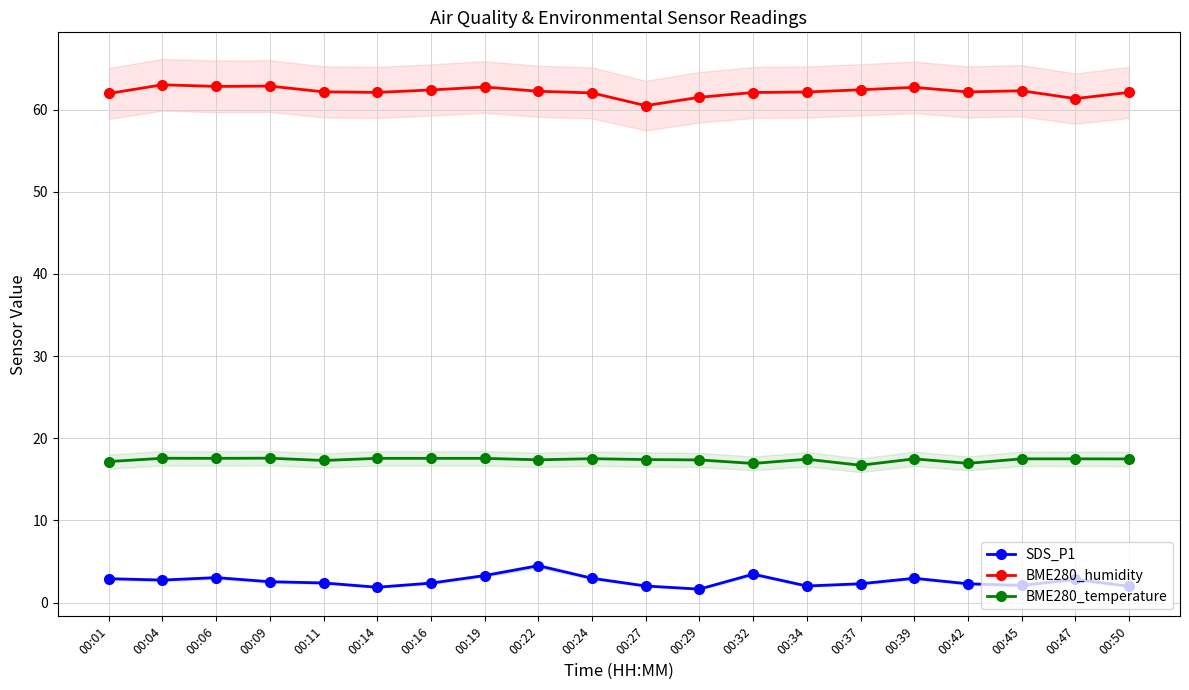

What are all the series names shown in the legend?

SDS_P1, BME280_humidity, BME280_temperature